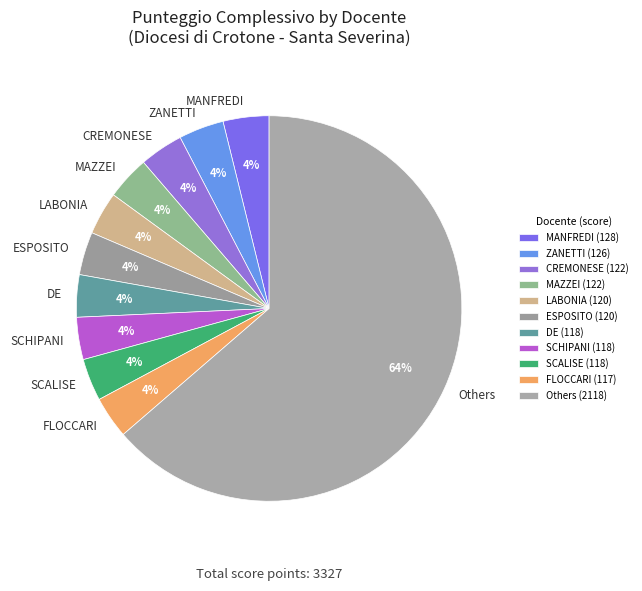

What is the ratio of the value at SCALISE to the value at MAZZEI?

1.0